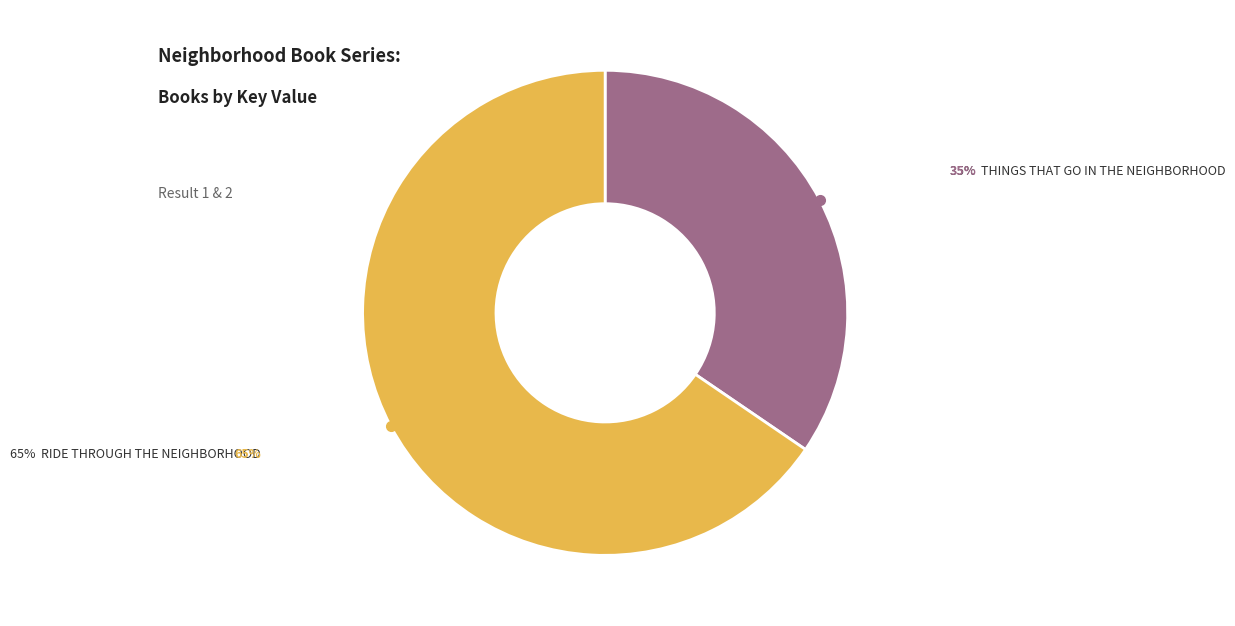

Does any single category account for the majority?

Yes